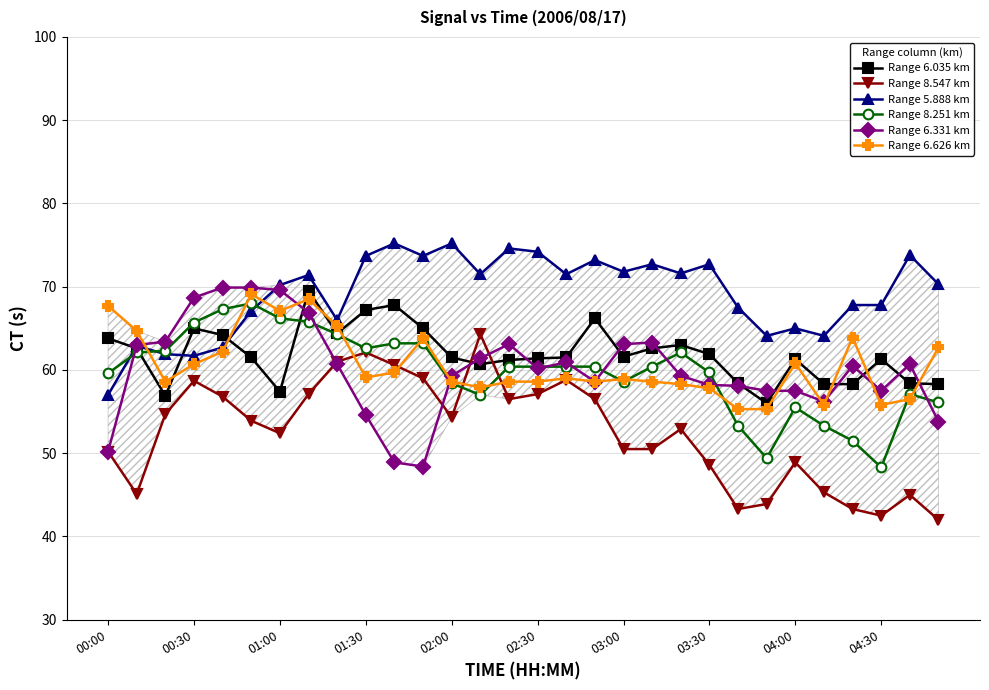

True or false: Range 8.251 km has more than 2 points higher than both neighbors.

True